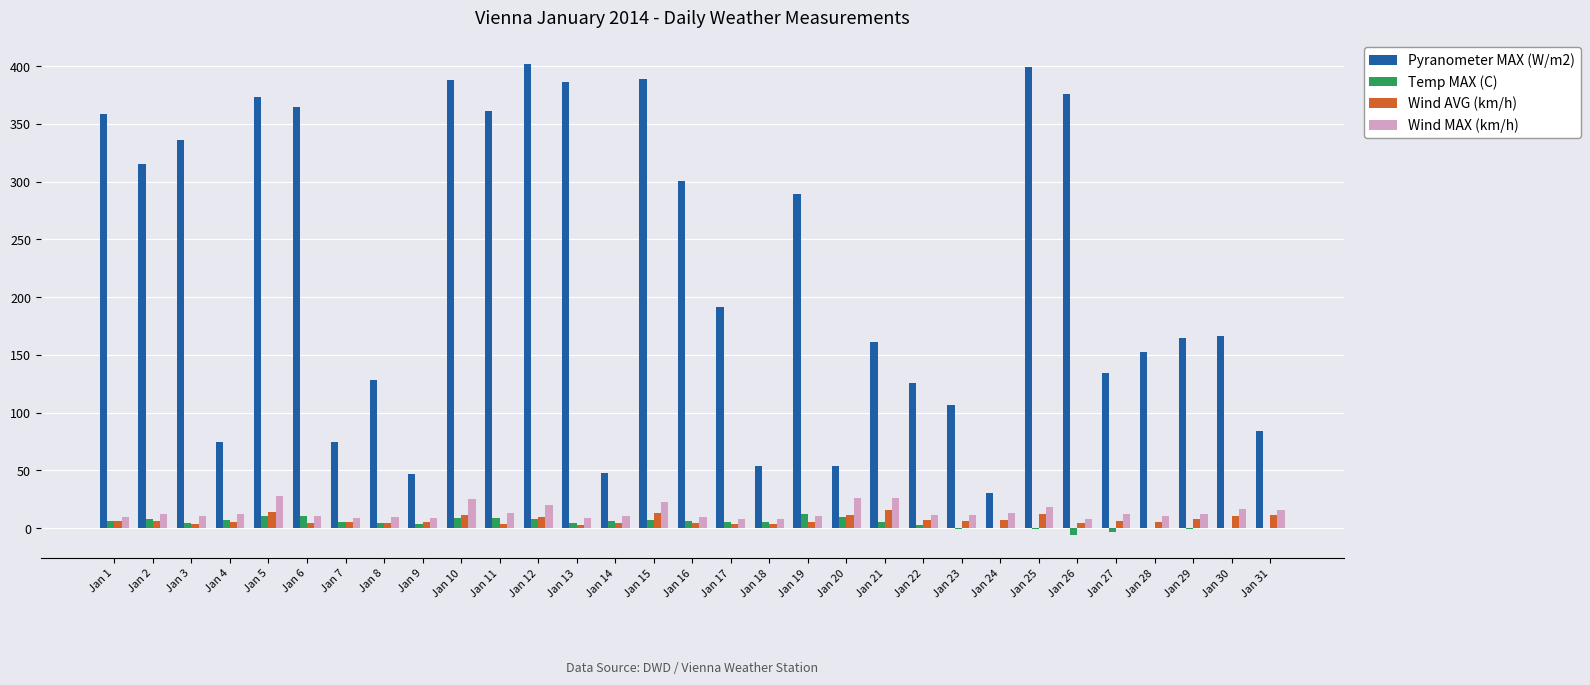

Read the Pyranometer MAX (W/m2) value at Jan 12.

402.0